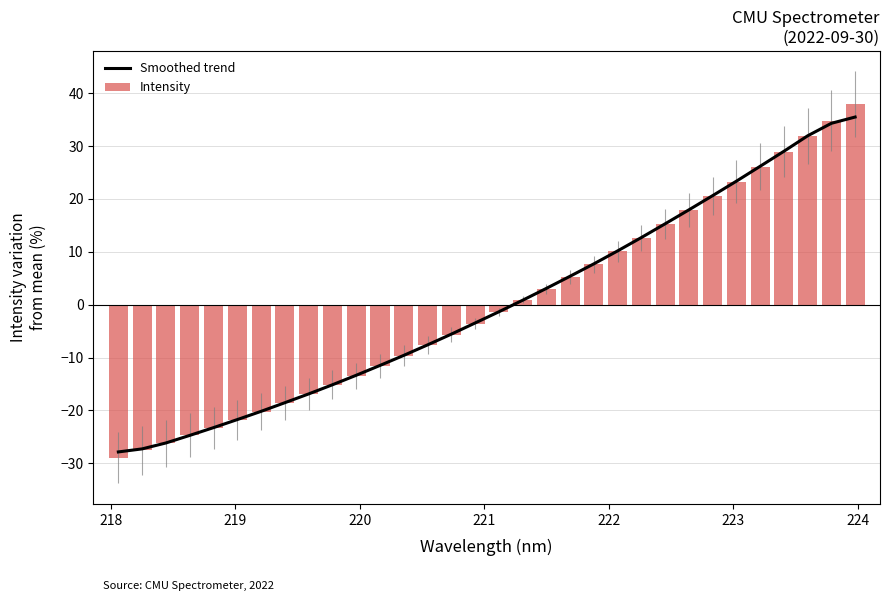

Reading left to right, list all the values displayed in this chart.

Smoothed trend: -27.8	-27.3	-26.1	-24.7	-23.2	-21.7	-20.2	-18.5	-16.9	-15.1	-13.3	-11.5	-9.6	-7.6	-5.6	-3.5	-1.3	0.8	3.1	5.4	7.7	10.2	12.7	15.3	17.9	20.6	23.4	26.2	29.0	31.9	34.3	35.5
Intensity: -28.9	-27.6	-26.2	-24.7	-23.3	-21.8	-20.2	-18.6	-16.9	-15.2	-13.5	-11.6	-9.6	-7.6	-5.7	-3.6	-1.4	0.9	3.0	5.3	7.6	10.1	12.6	15.2	17.9	20.6	23.3	26.1	28.9	32.0	34.8	37.9